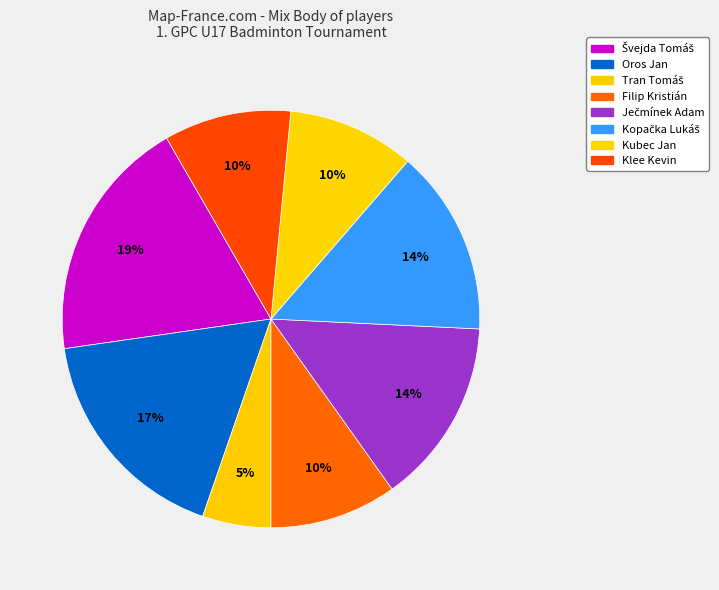

Rank the categories by value from highest to lowest.

Švejda Tomáš, Oros Jan, Ječmínek Adam, Kopačka Lukáš, Filip Kristián, Kubec Jan, Klee Kevin, Tran Tomáš